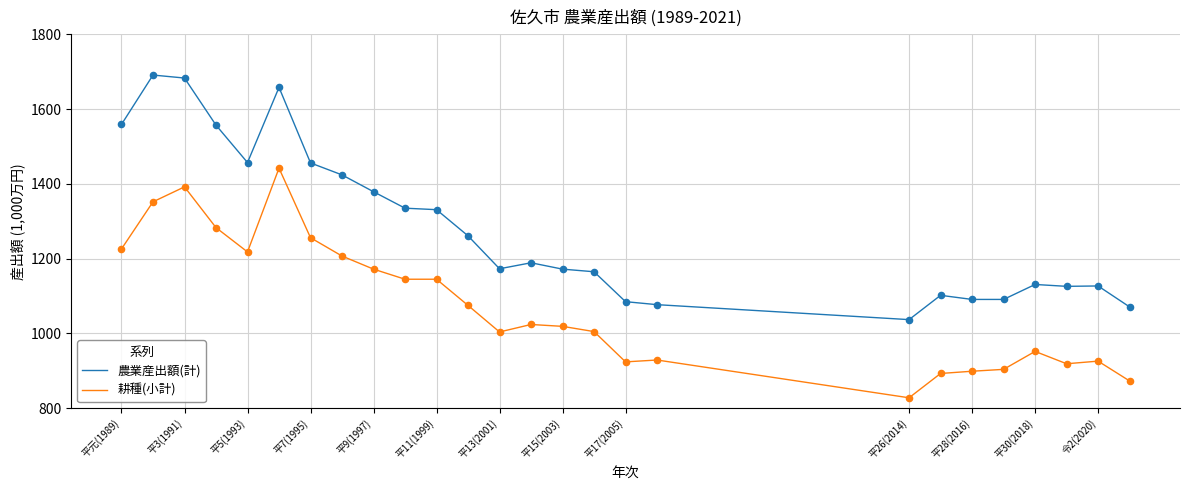

What are all the series names shown in the legend?

農業産出額(計), 耕種(小計)